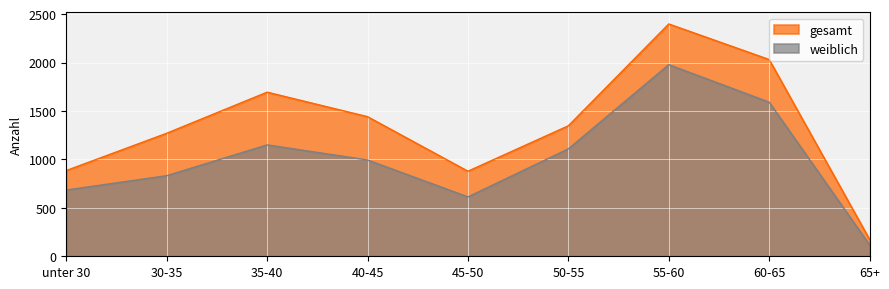

At how many categories does at least one series exceed 1848?

2